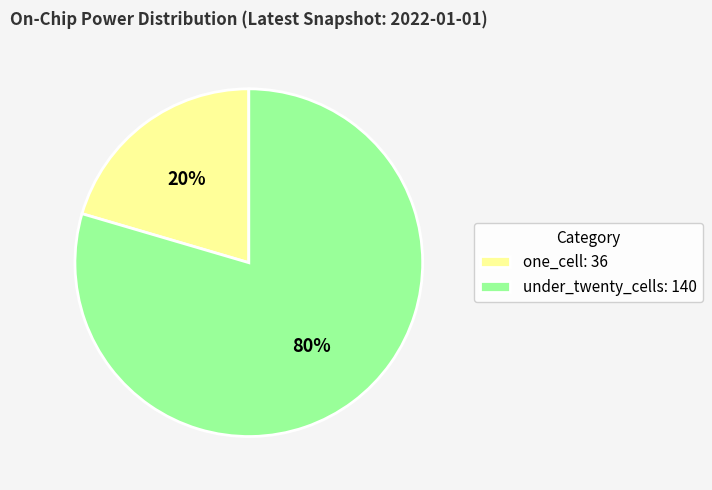

Count the number of slices in the pie.

2